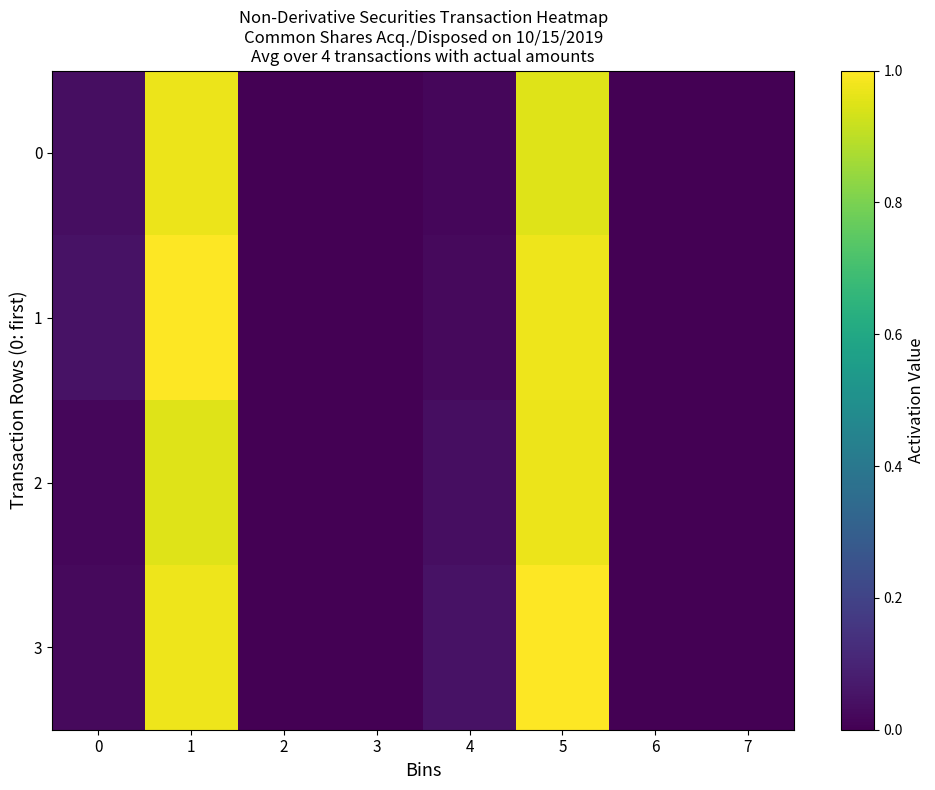

At which category is the sum across all series the highest?

1